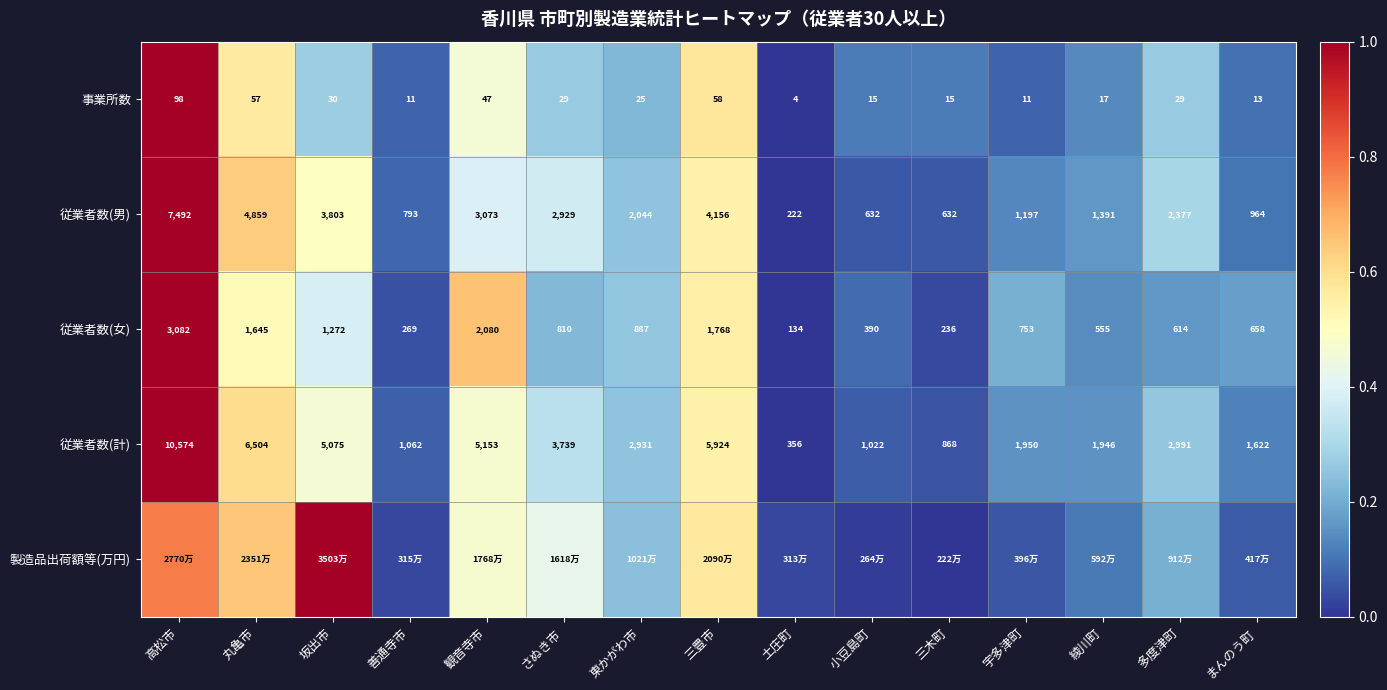

List the labels in order of 従業者数(計) value, largest first.

高松市, 丸亀市, 三豊市, 観音寺市, 坂出市, さぬき市, 多度津町, 東かがわ市, 宇多津町, 綾川町, まんのう町, 善通寺市, 小豆島町, 三木町, 土庄町